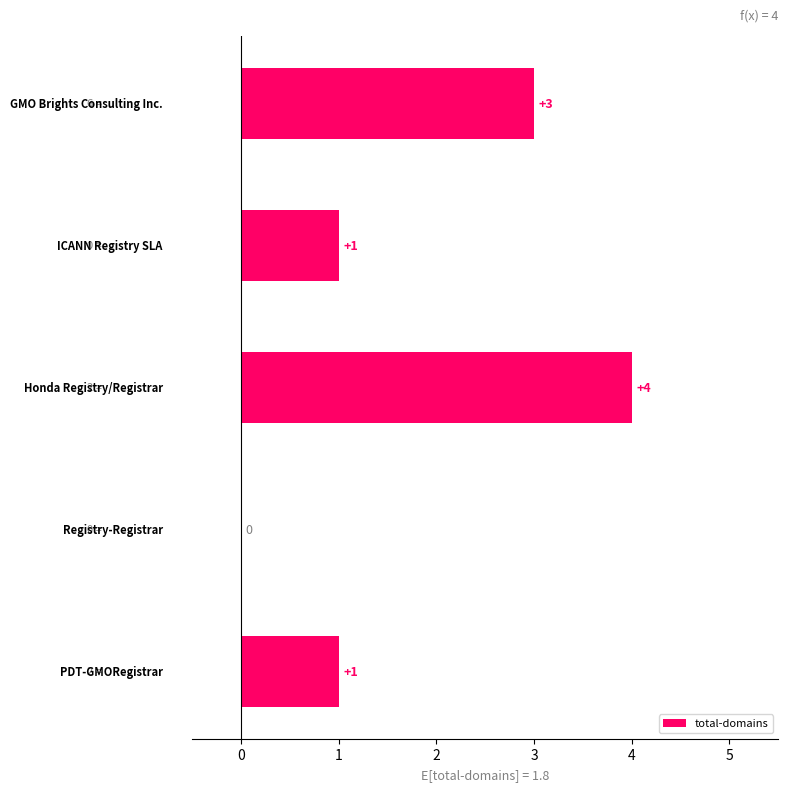

What is the maximum value shown in the chart?

4